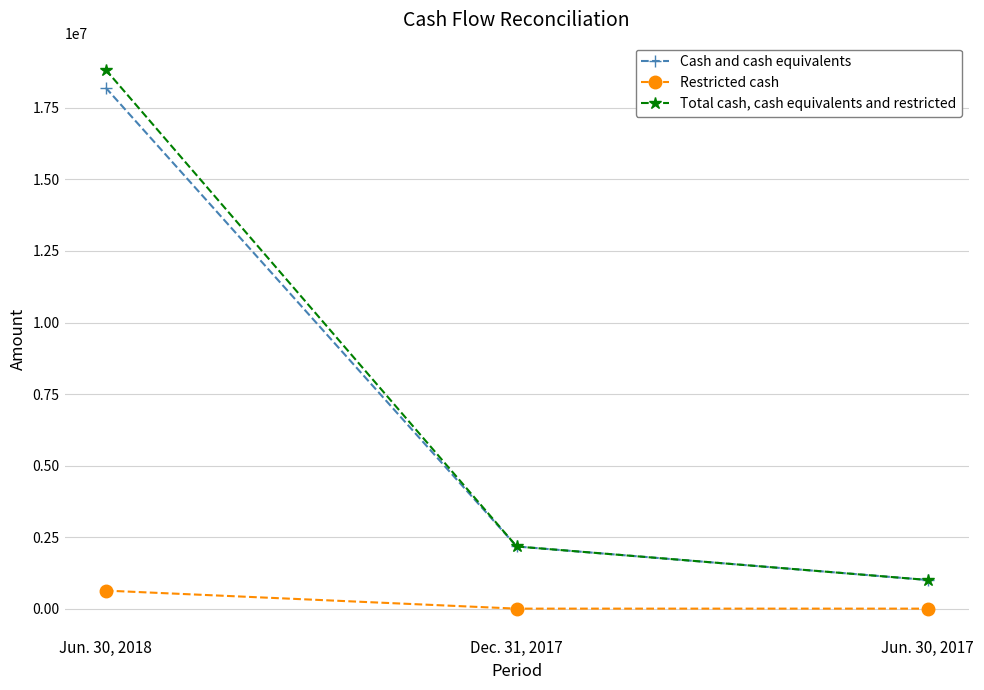

Which category has the highest value across all series?

Jun. 30, 2018